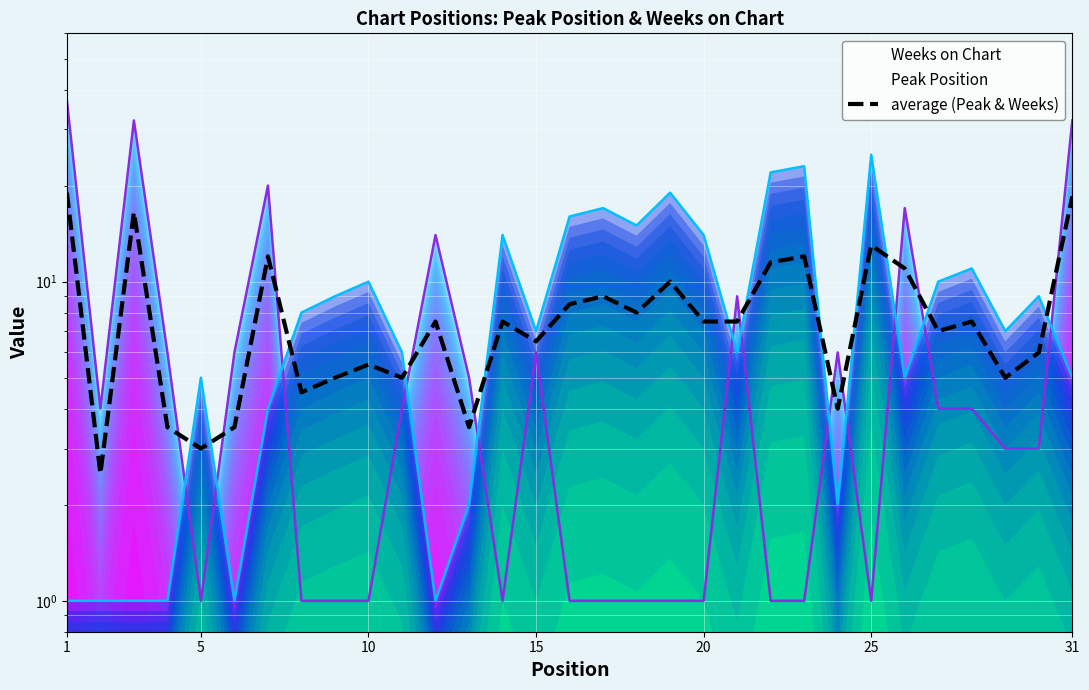

How many values exceed 7?

17